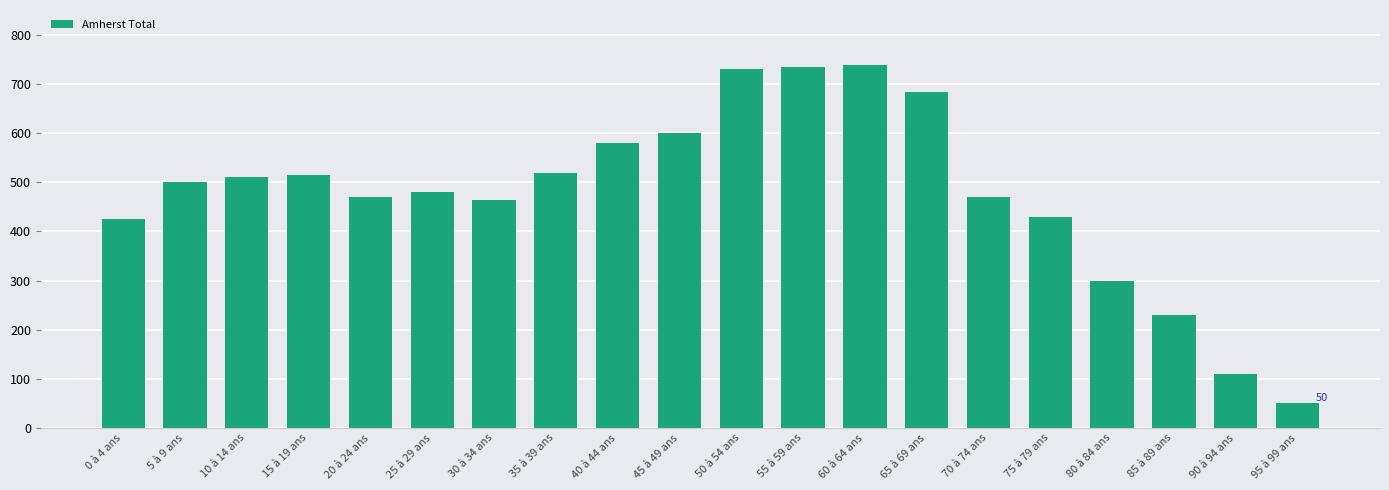

What is the smallest value displayed?

50